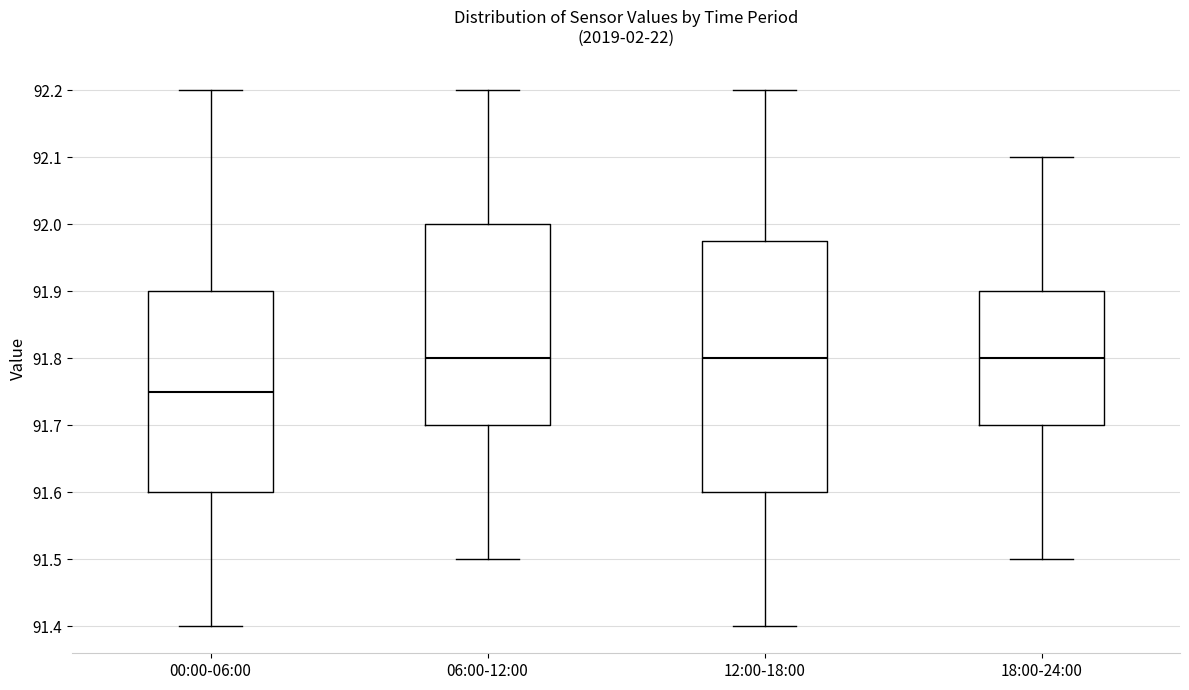

Which box is the tallest, from its lower edge to its upper edge?

12:00-18:00